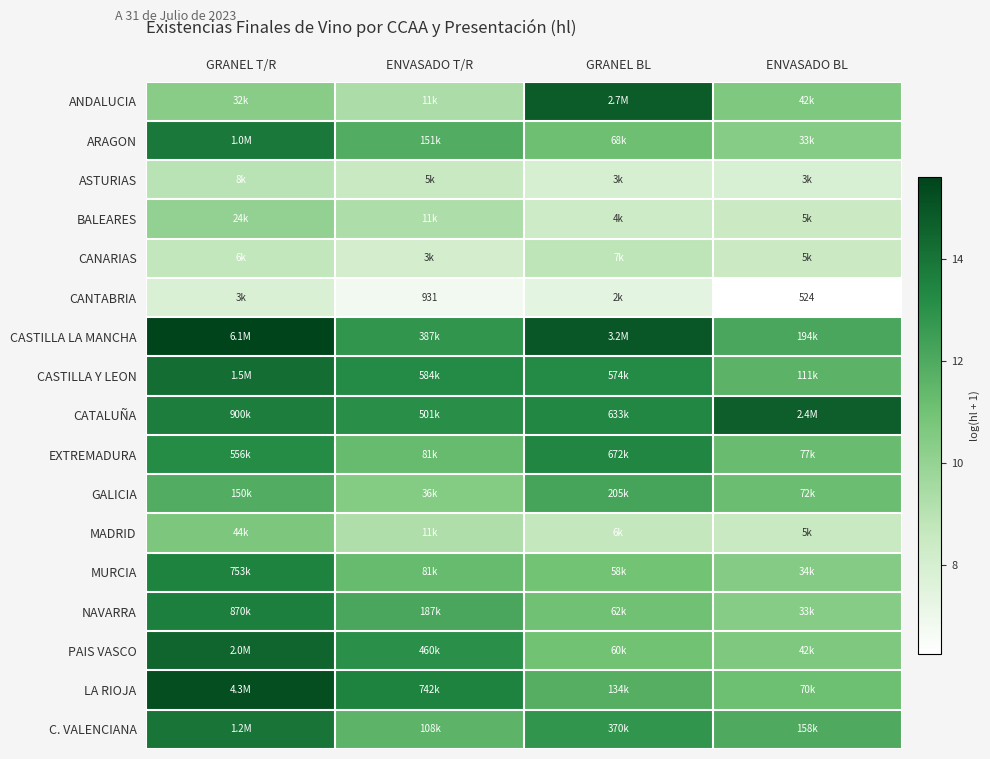

The CATALUÑA series shows 13.4 at GRANEL BL. True or false?

True